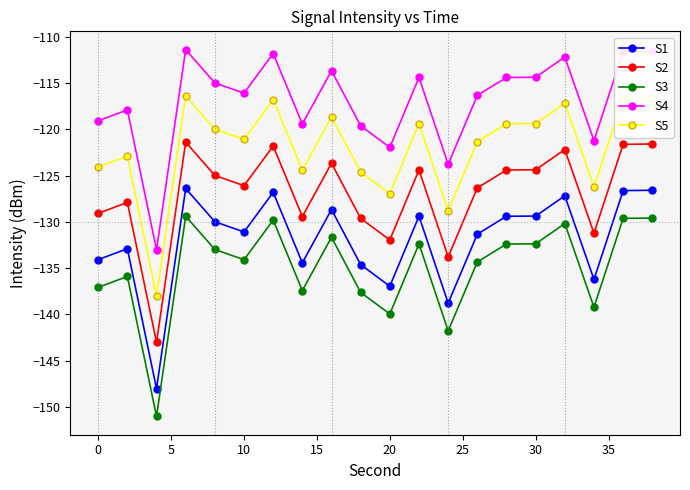

True or false: S4 and S2 cross at least once.

False